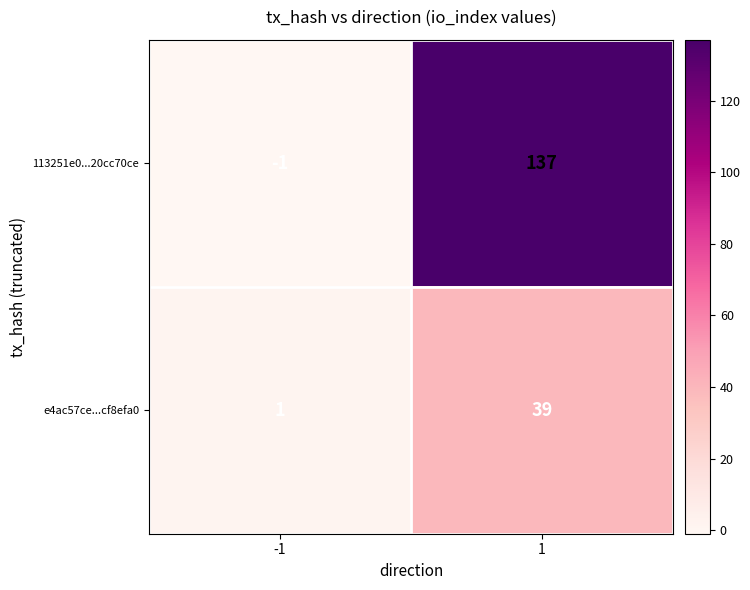

Which series has the widest spread of values?

113251e0...20cc70ce